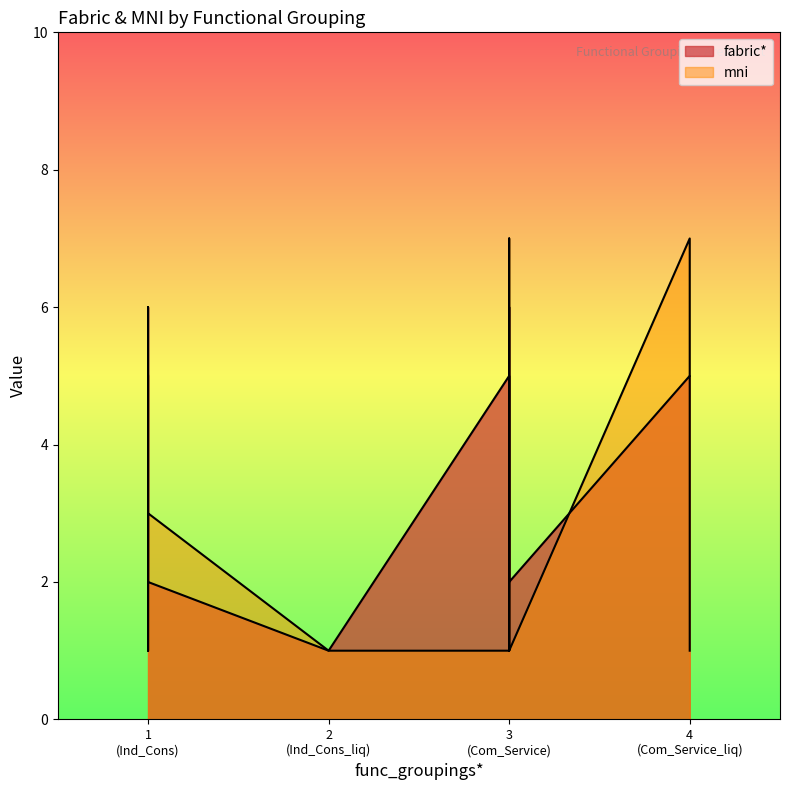

True or false: mni has a value of 1 at 1 (Ind_Cons).

True